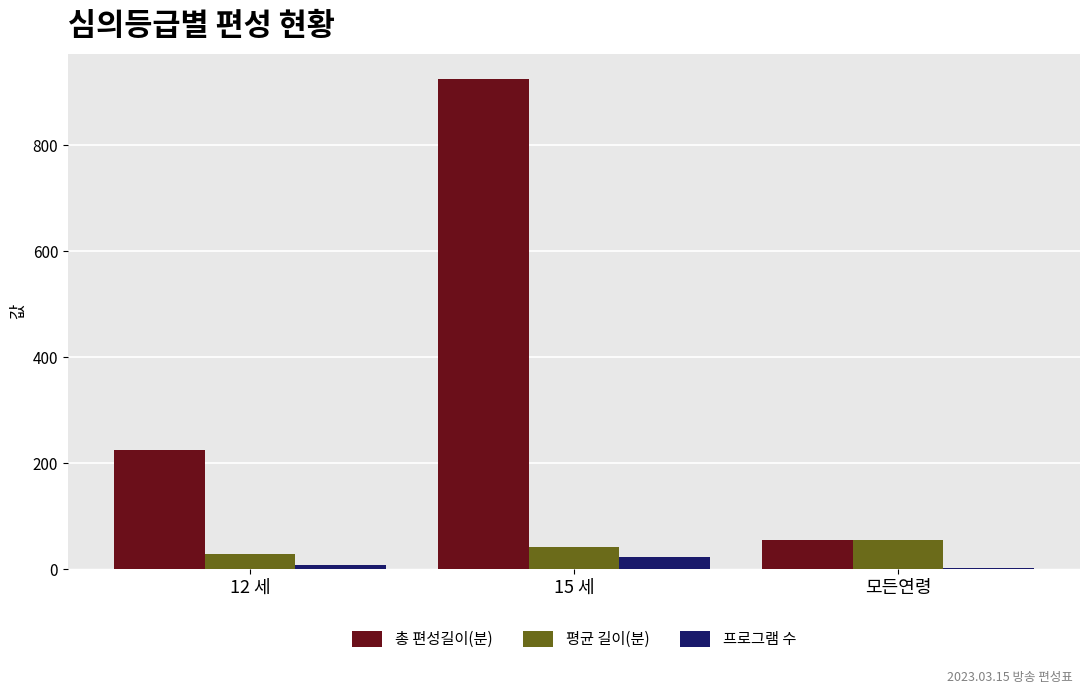

Which series changed the most between 12 세 and 15 세?

총 편성길이(분)